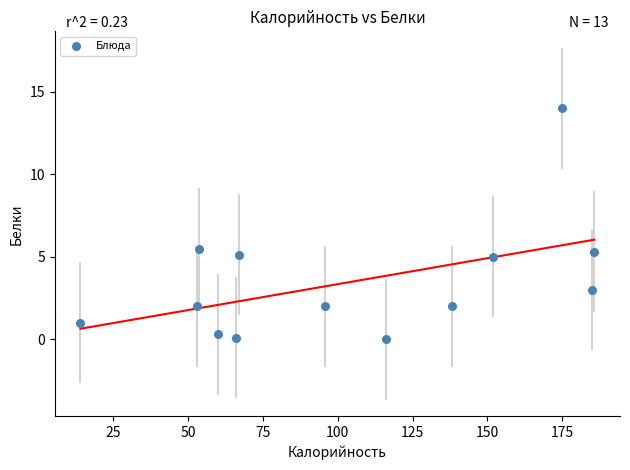

What is the range of Y values (max minus min)?

14.0